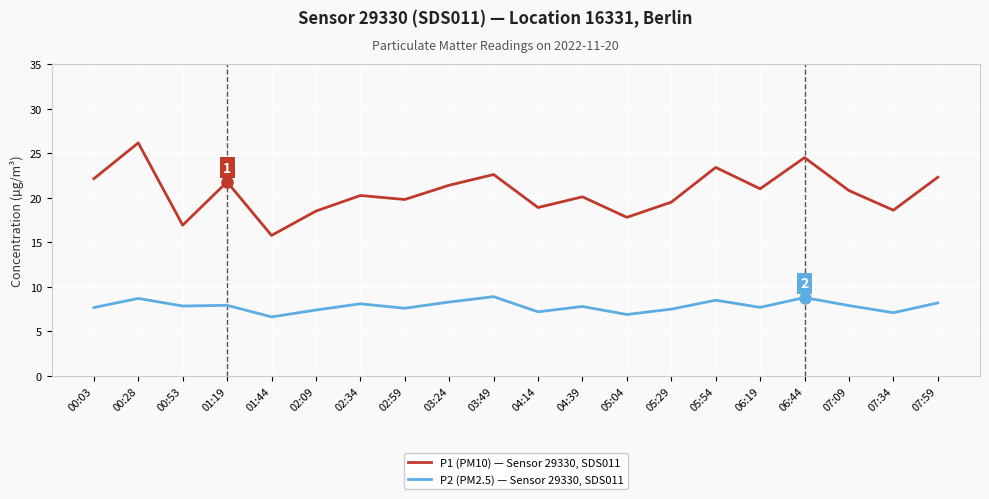

What is the spread (max minus min) of values at 00:53?

9.1